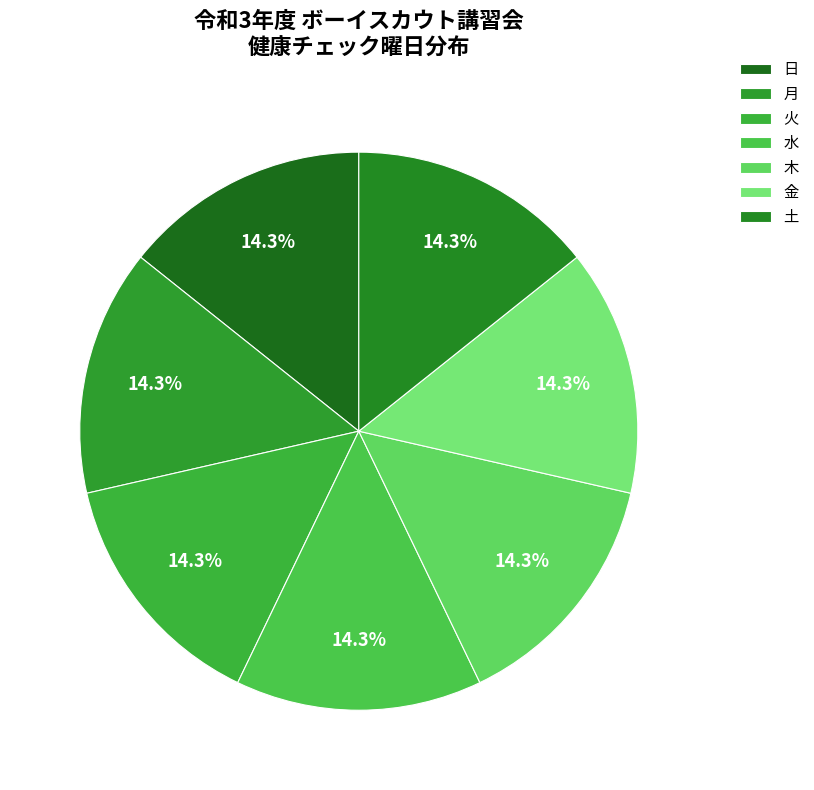

To the nearest percent, what is the combined percentage of 火 and 月?

29%